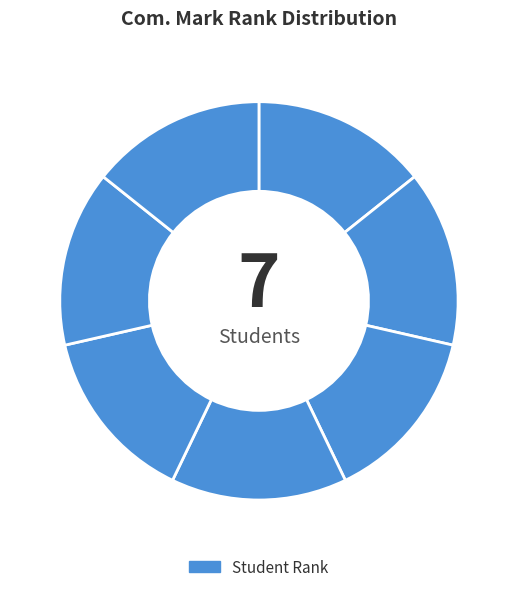

How many segments does this pie chart have?

7